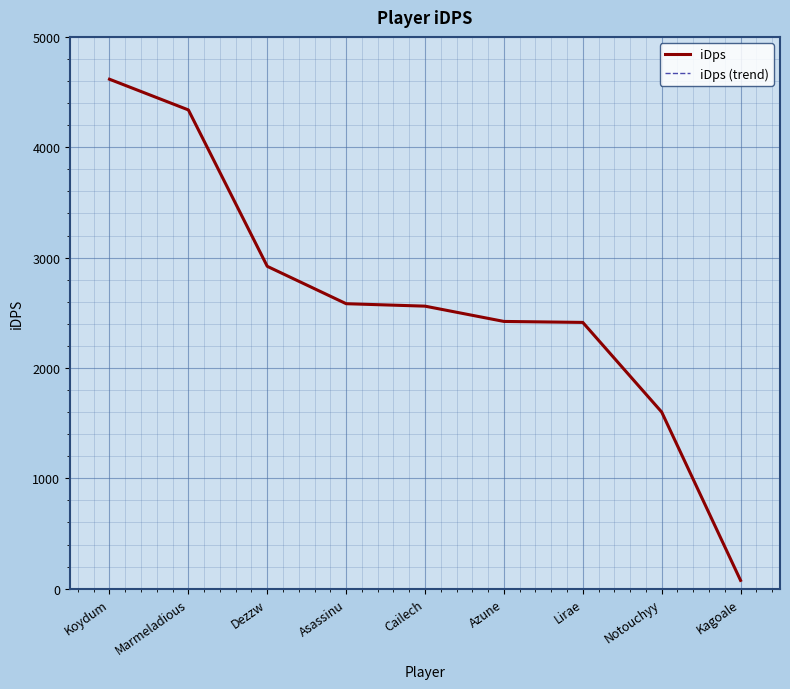

True or false: iDps (trend) and iDps cross at least once.

False